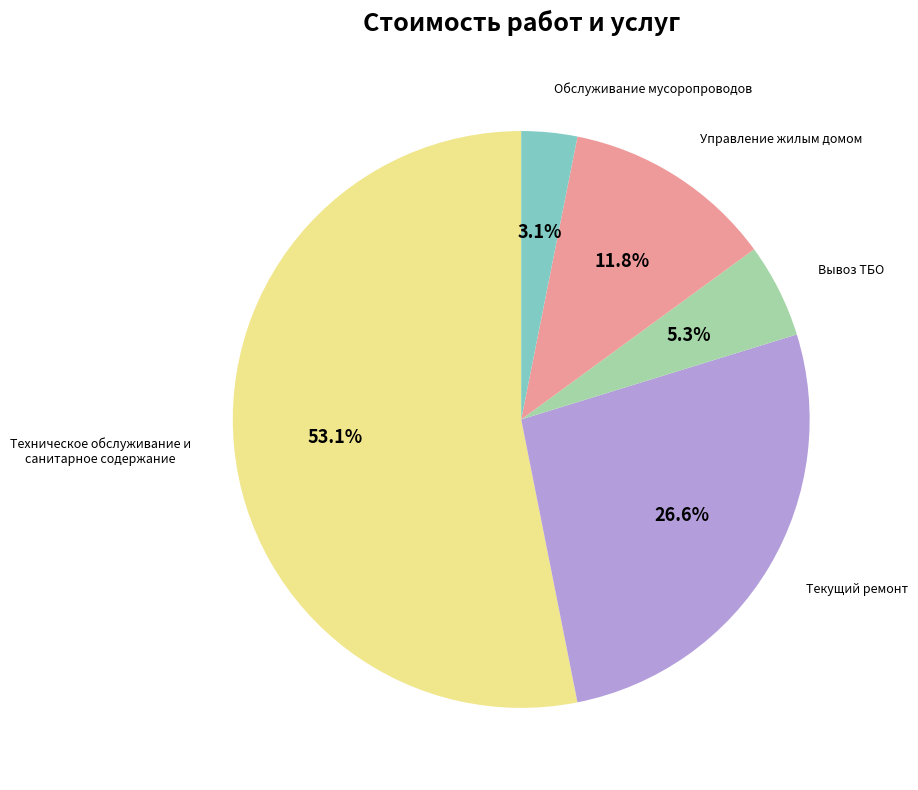

What is the majority slice?

Техническое обслуживание и санитарное содержание